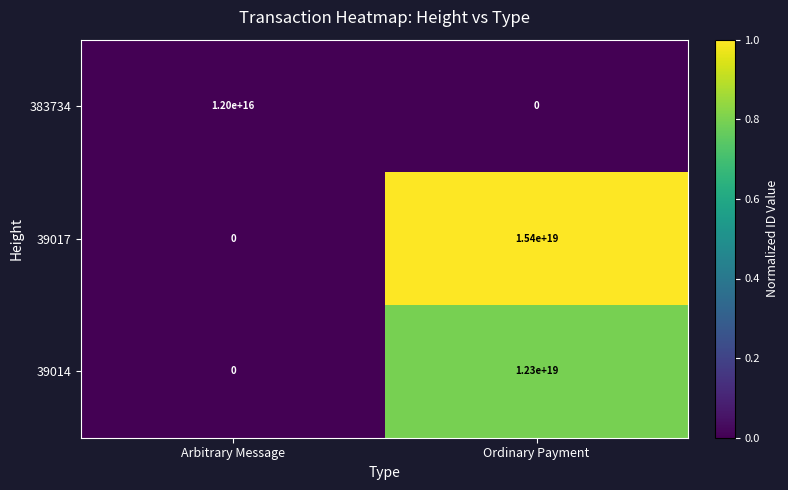

Which series has the largest range (max minus min)?

39017